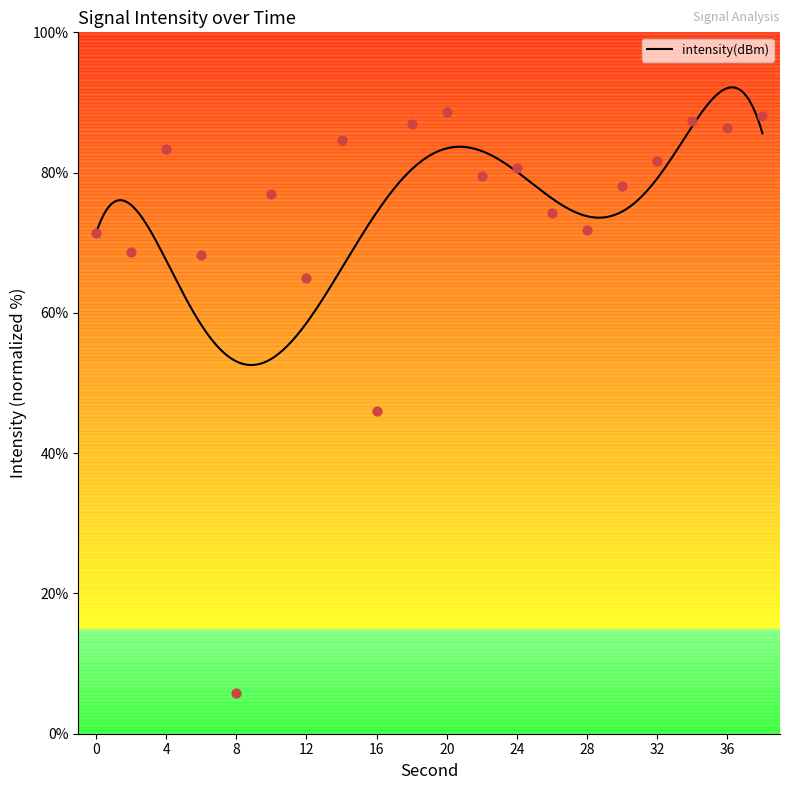

Between 18 and 28, which is larger?

18